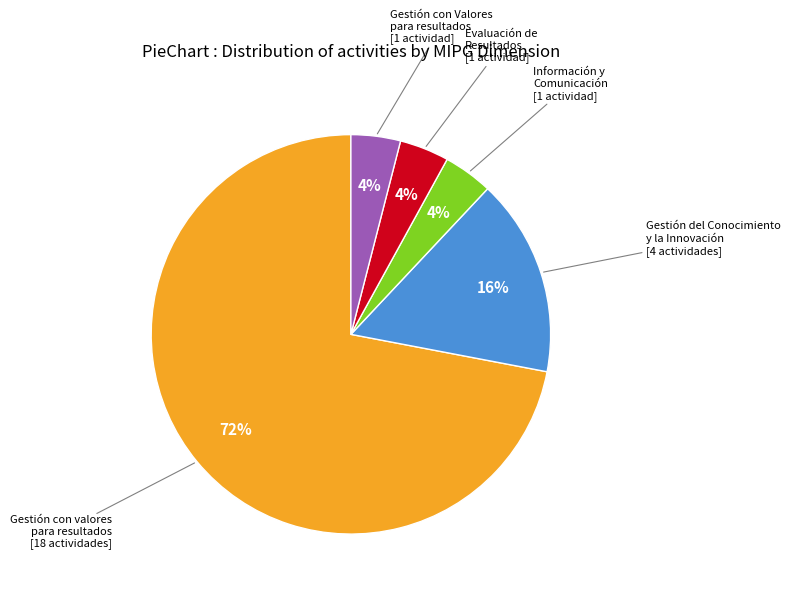

To the nearest percent, what is the difference between the largest and smallest slice percentages?

68%